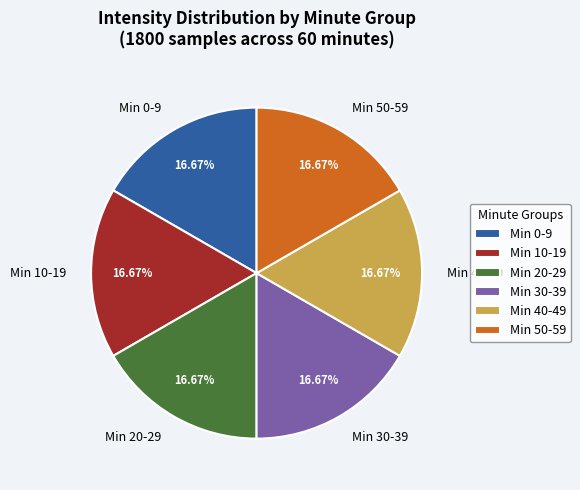

Is the sum of Min 30-39 and Min 40-49 greater than half?

No